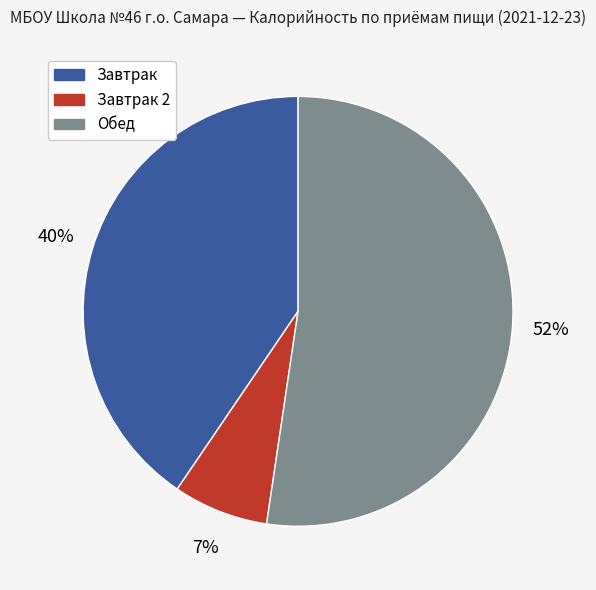

Does any single category account for the majority?

Yes